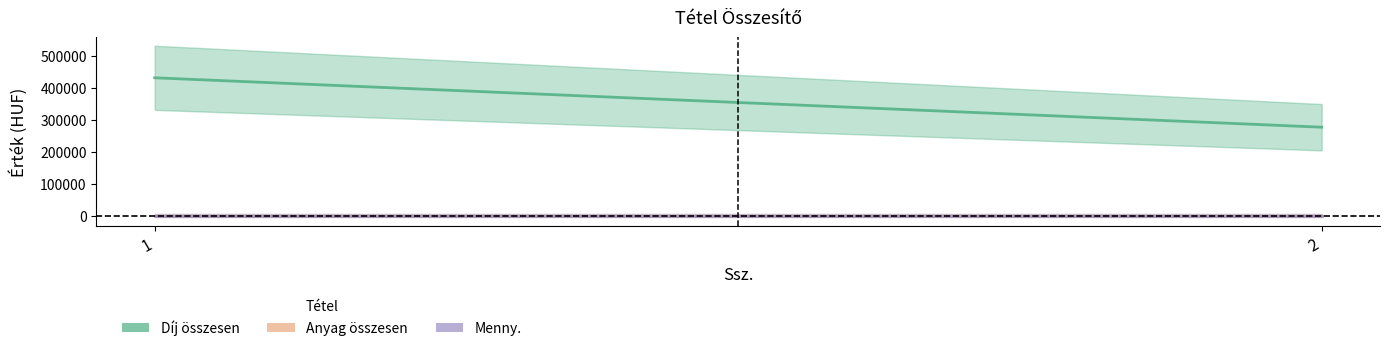

Which label corresponds to the largest value in the chart?

1